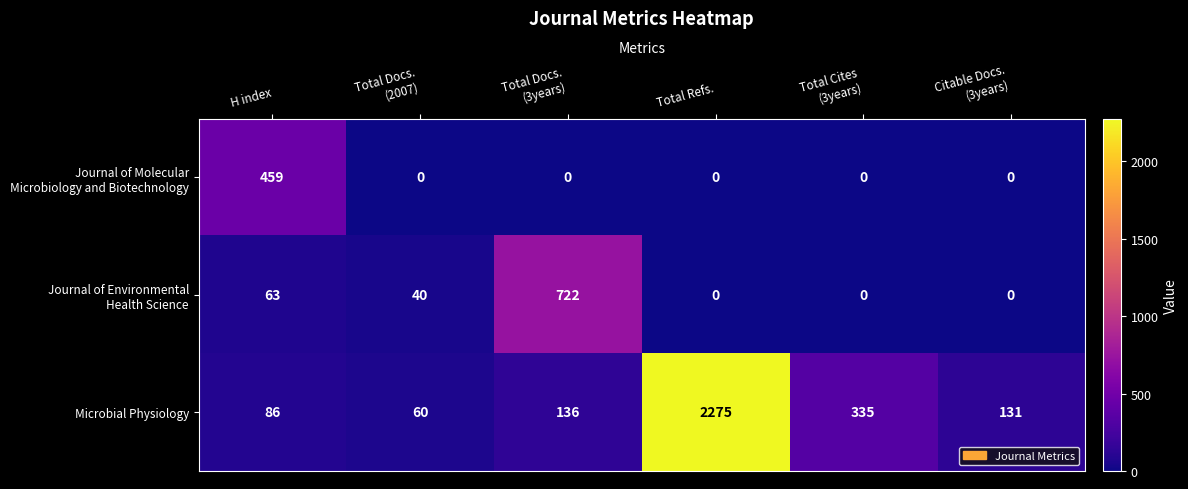

What is the sum of all Microbial Physiology values?

3023